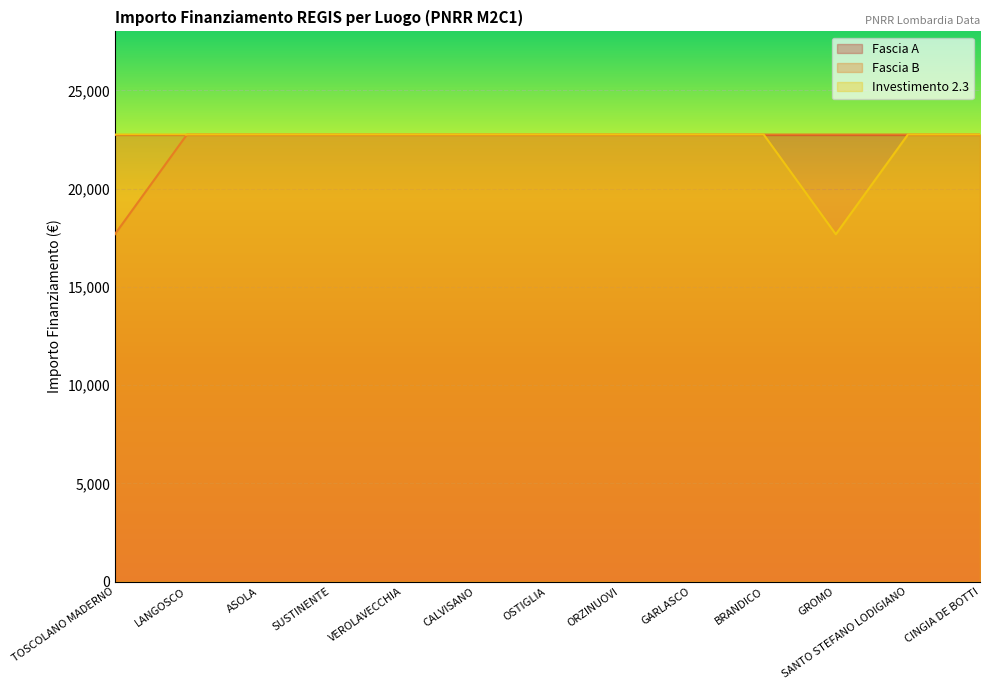

Count the number of categories in the chart.

13